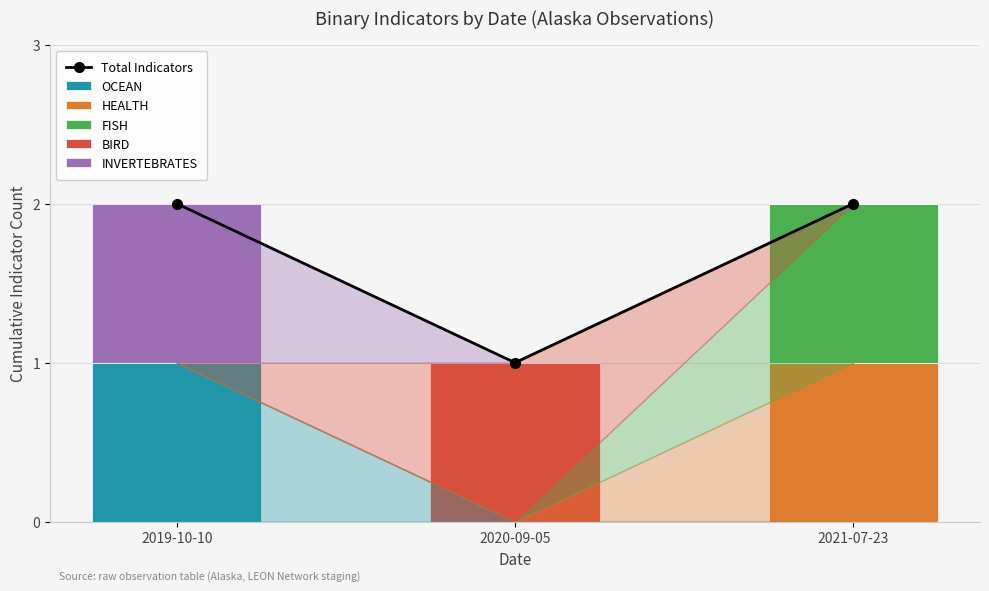

Reading left to right, extract all data points from this chart.

Total Indicators: 2	1	2
OCEAN: 1	0	0
HEALTH: 0	0	1
FISH: 0	0	1
BIRD: 0	1	0
INVERTEBRATES: 1	0	0